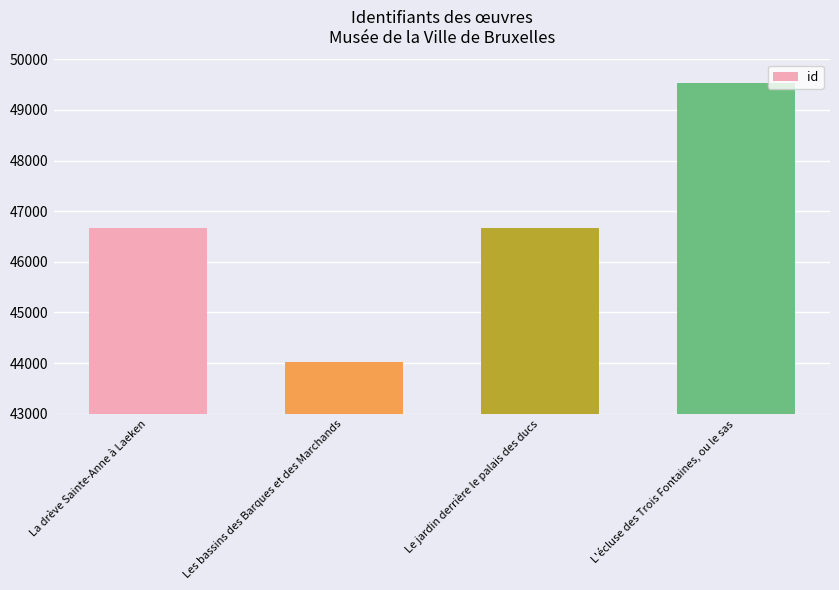

Rank the categories by value from lowest to highest.

Les bassins des Barques et des Marchands, La drève Sainte-Anne à Laeken, Le jardin derrière le palais des ducs, L'écluse des Trois Fontaines, ou le sas